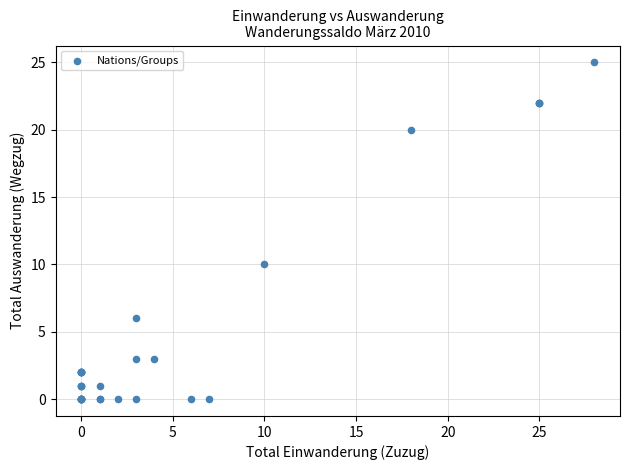

What Y value in the scatter plot is closest to 12?

10